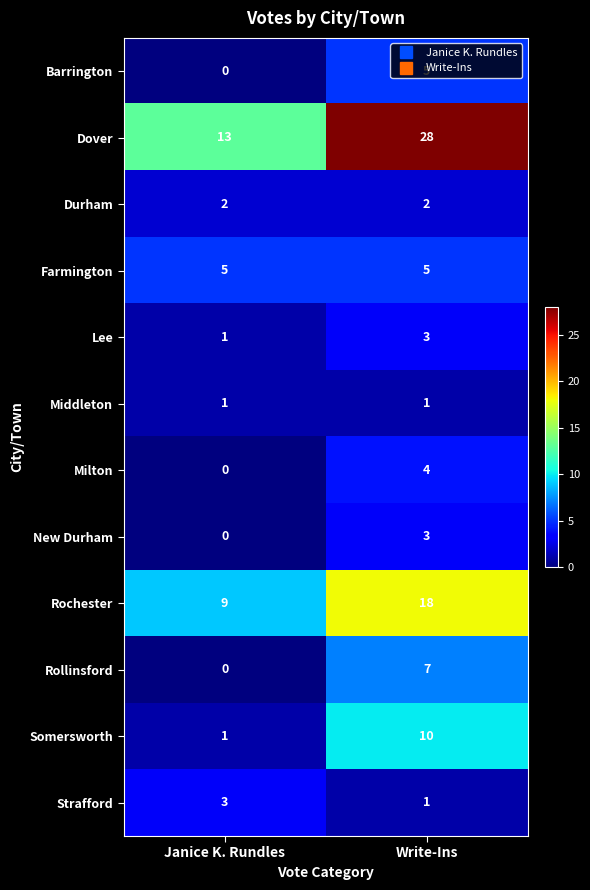

Is it true that Middleton equals 1 at Write-Ins?

True